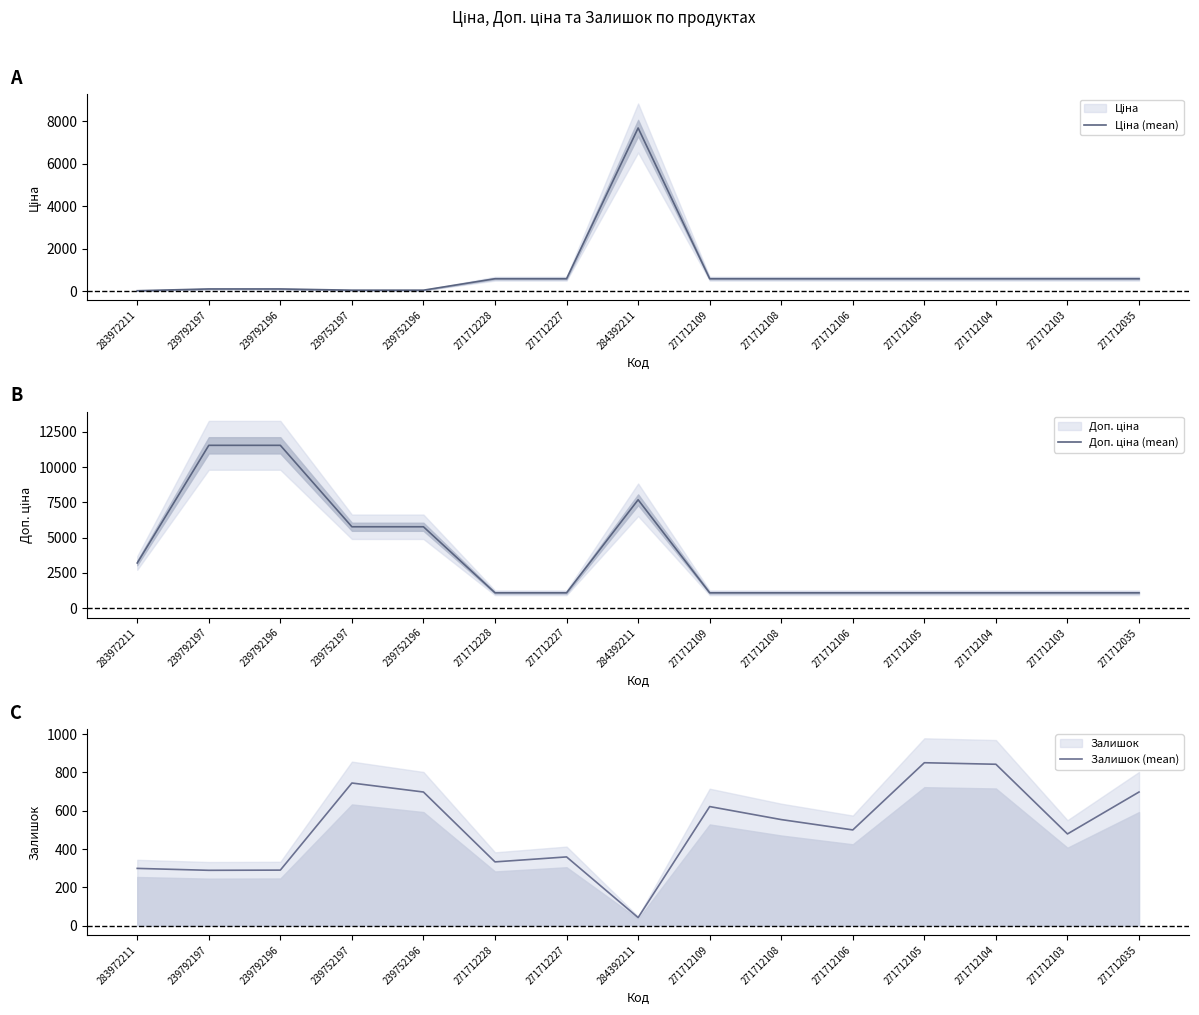

Does the chart display data point markers on the line(s)?

No